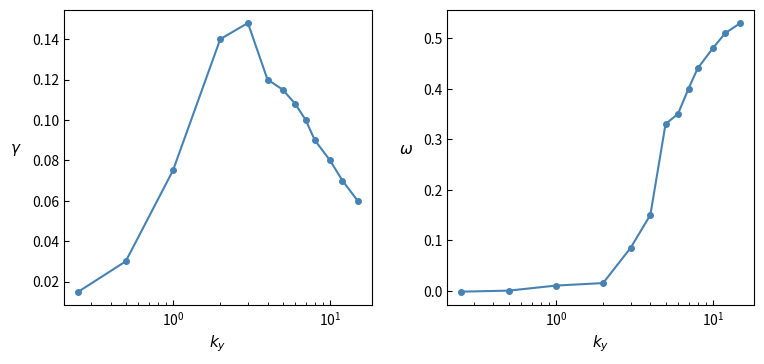

True or false: col_7 and col_6 intersect in this chart.

True